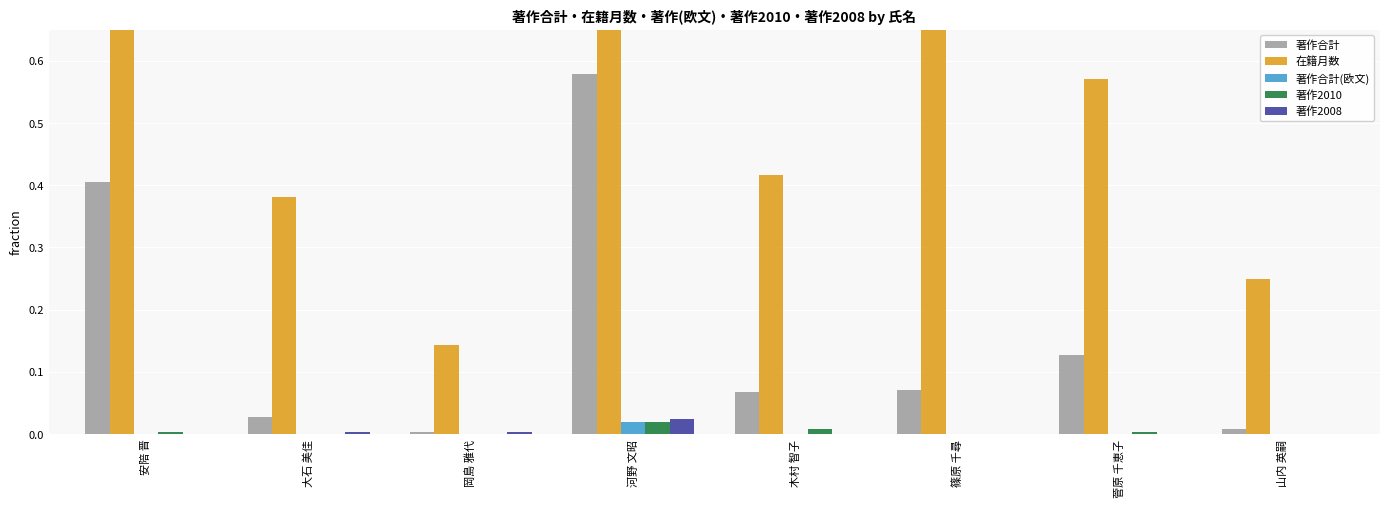

What is the spread (max minus min) of values at 菅原 千恵子?

0.6